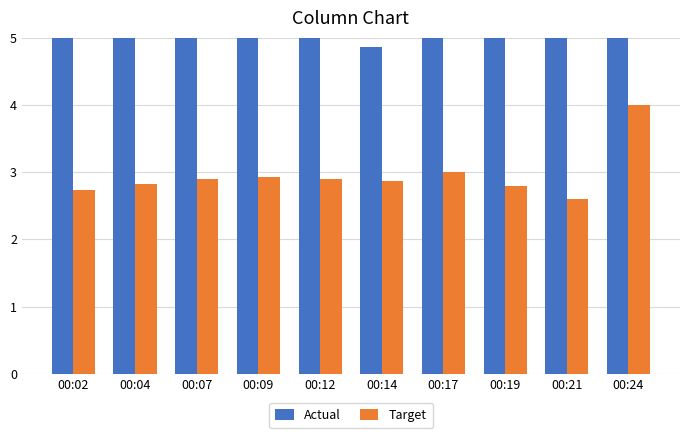

What is the minimum value for Actual?

4.9